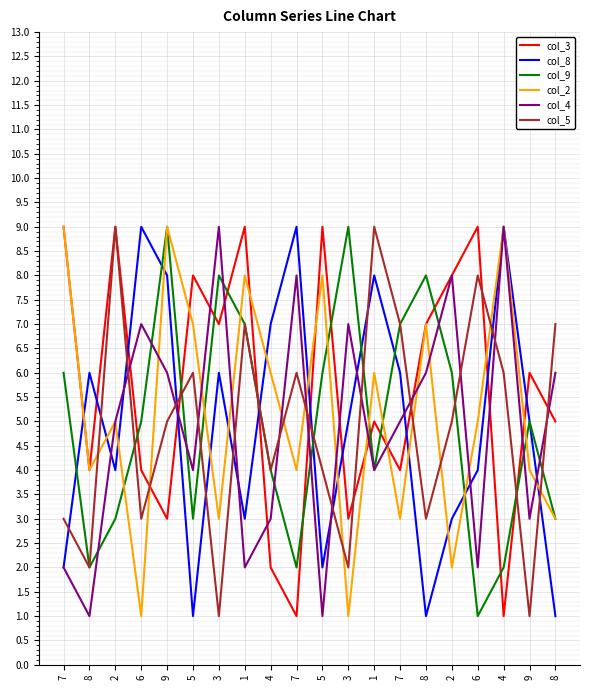

At how many categories does at least one series exceed 8?

12